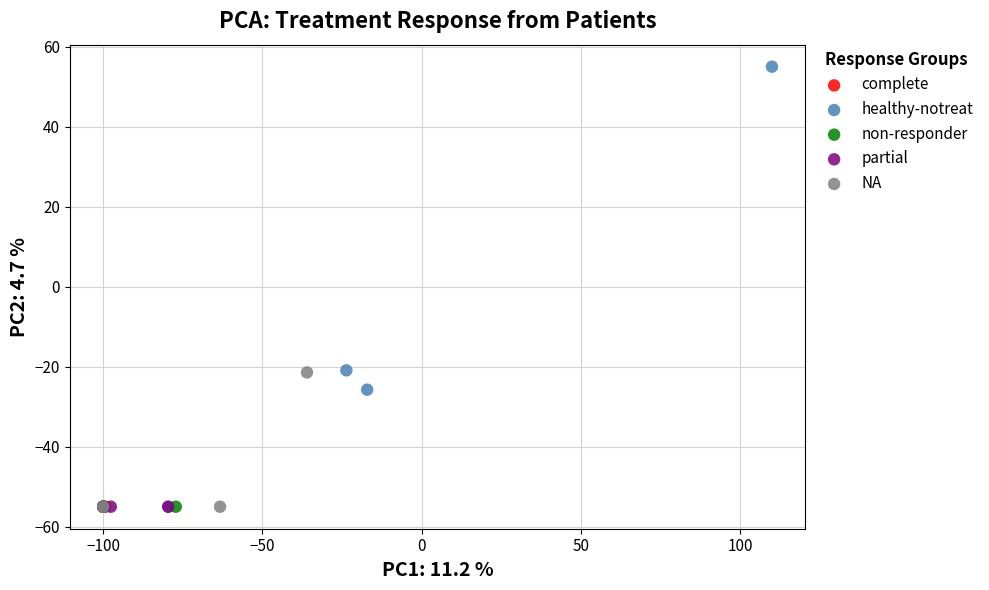

Which series reaches the maximum Y coordinate?

healthy-notreat